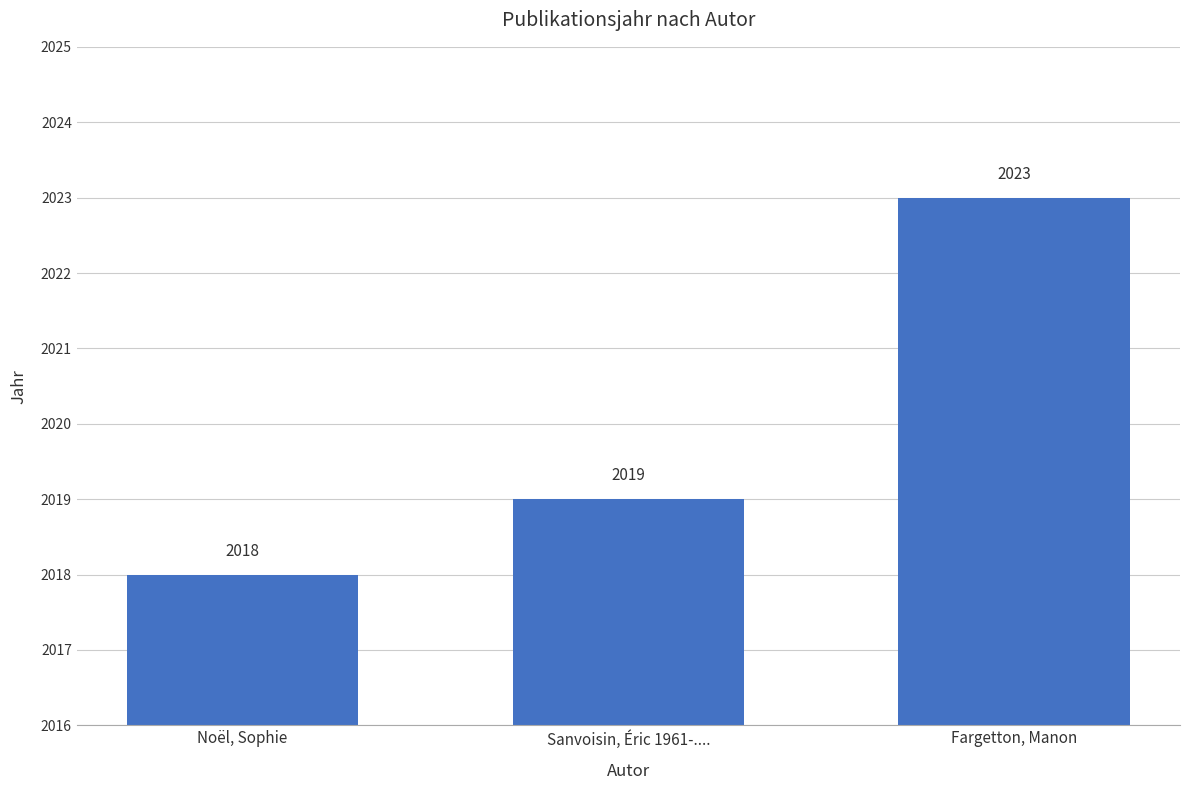

Rank the categories by value from highest to lowest.

Fargetton, Manon, Sanvoisin, Éric 1961-...., Noël, Sophie